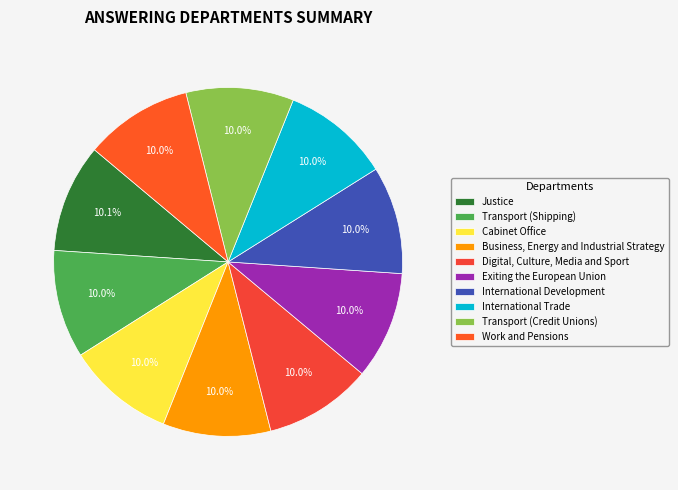

To the nearest percent, what percentage of the pie is Exiting the European Union?

10%